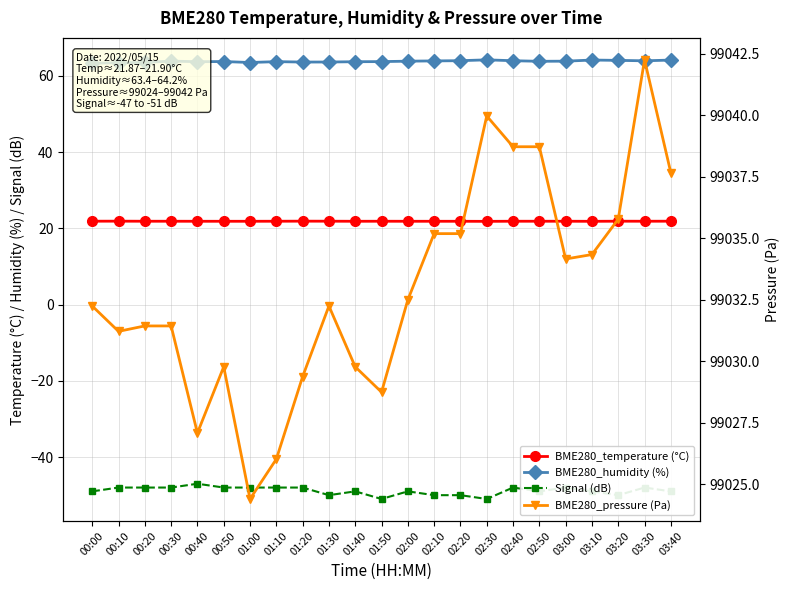

True or false: BME280_humidity (%) and BME280_temperature (°C) intersect in this chart.

False